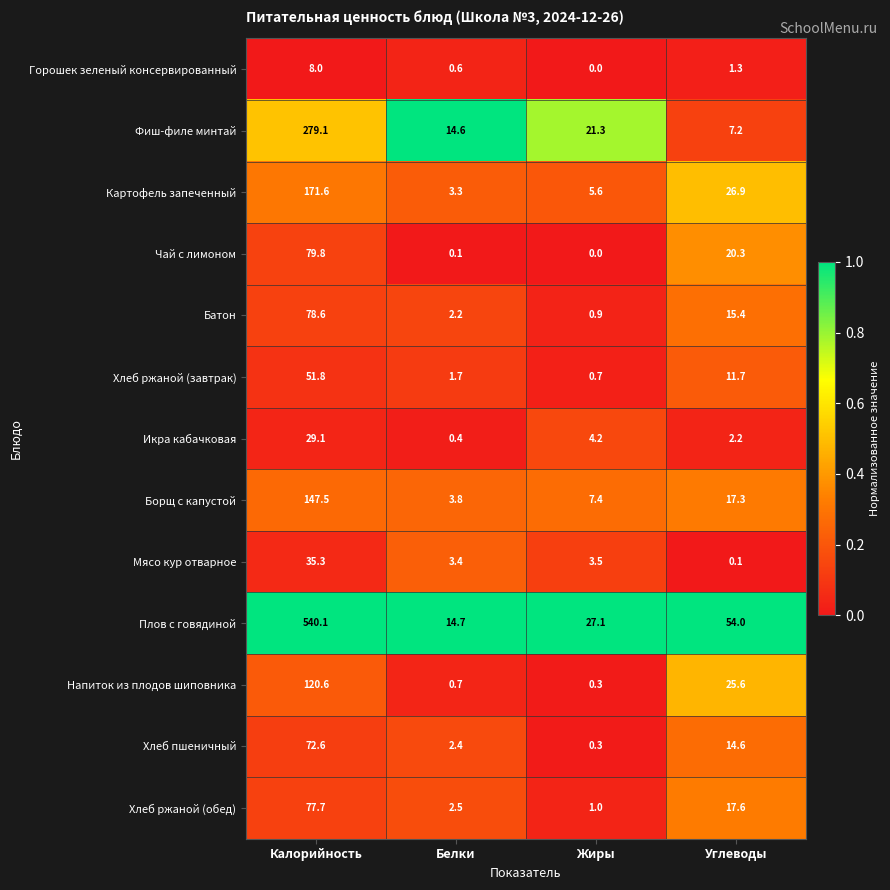

Which category has the highest value across all series?

Калорийность